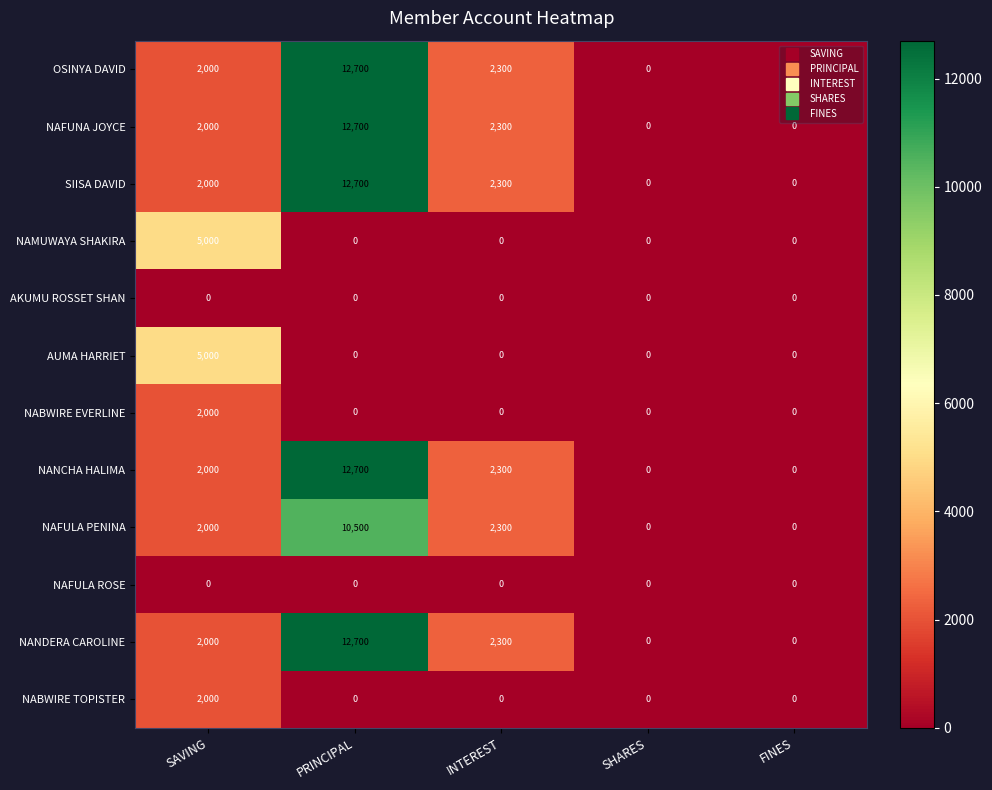

What is the difference between the NAFUNA JOYCE values at SHARES and INTEREST?

2300